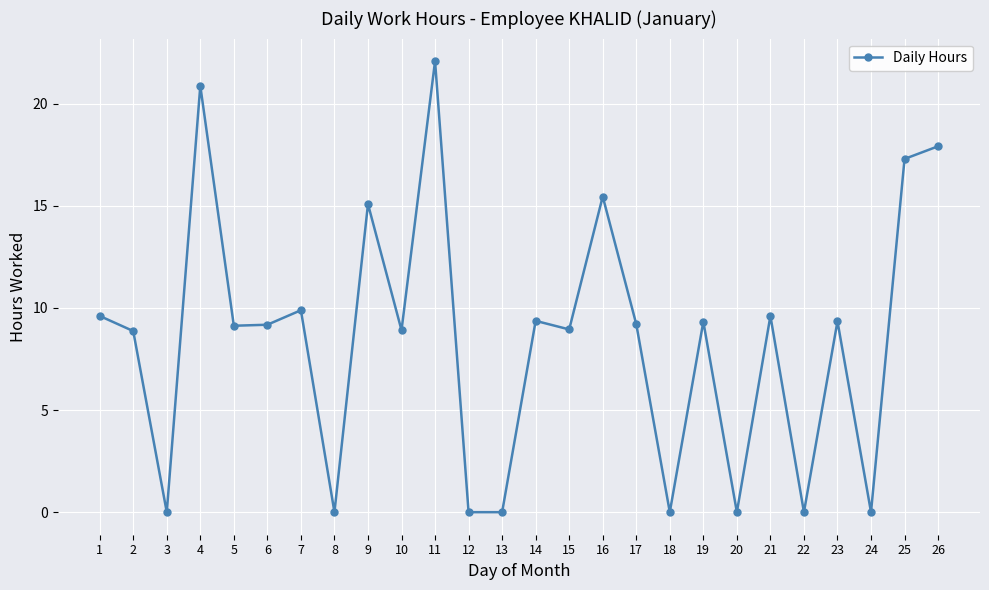

The value at 26 is 23.3. True or false?

False